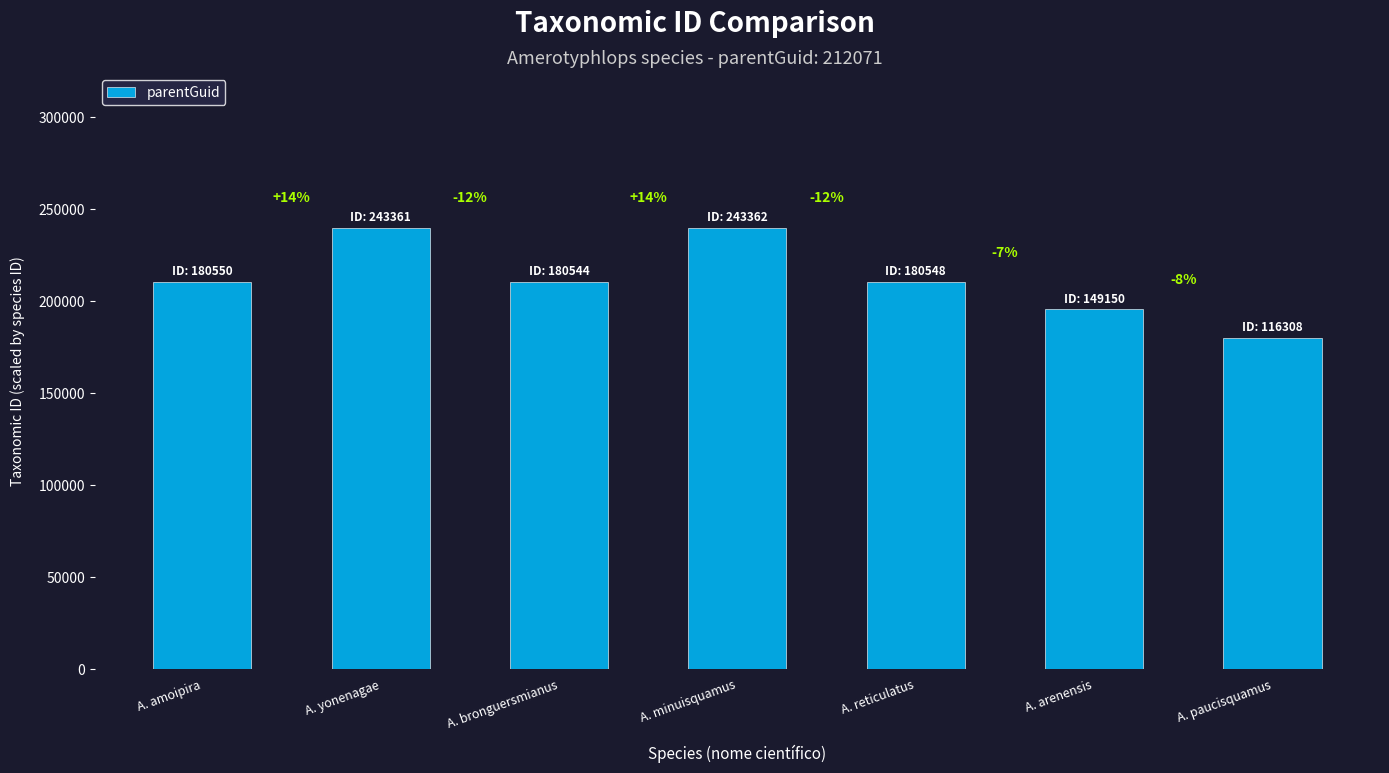

What is the greatest value displayed?

240000.0